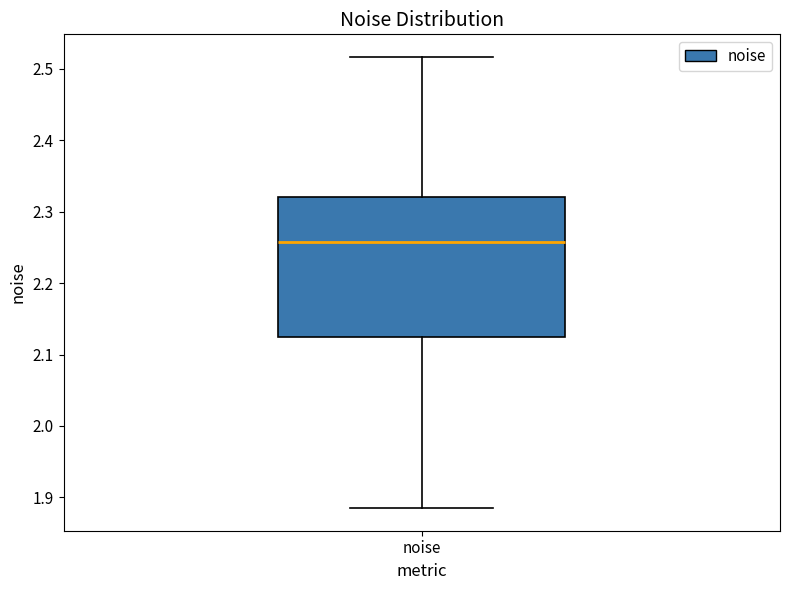

Read this box plot against the y-axis: the position of the median line, the range covered by the box, and the ends of both whiskers. The values are not printed on the chart, so give them approximately, as read against the axis.

median 2.26, box 2.12 to 2.32, whiskers 1.88 to 2.52